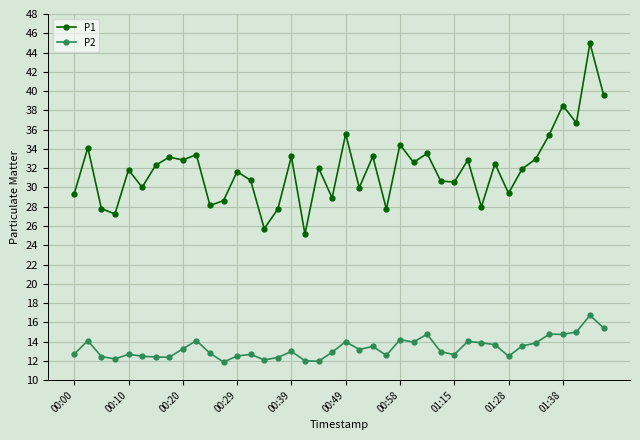

True or false: P2 and P1 cross at least once.

False